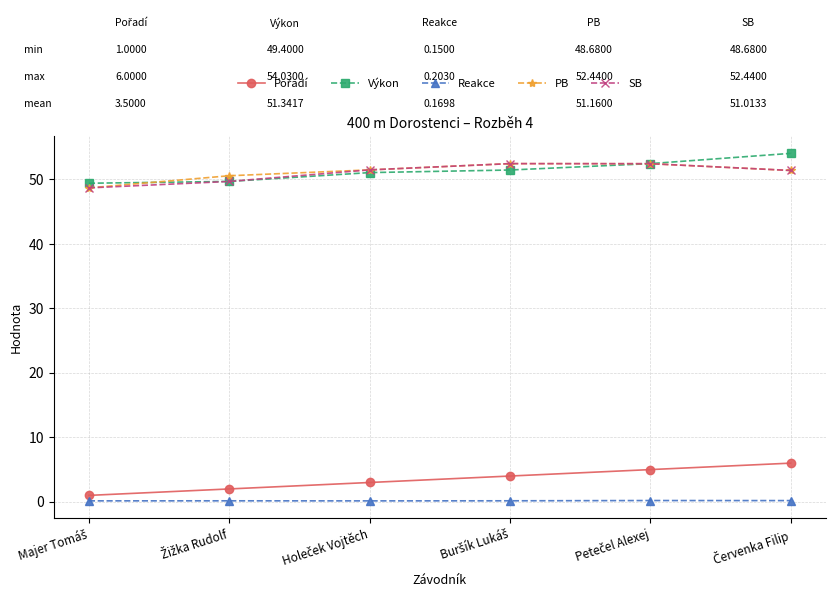

What is the lowest value of the Výkon series?

49.4